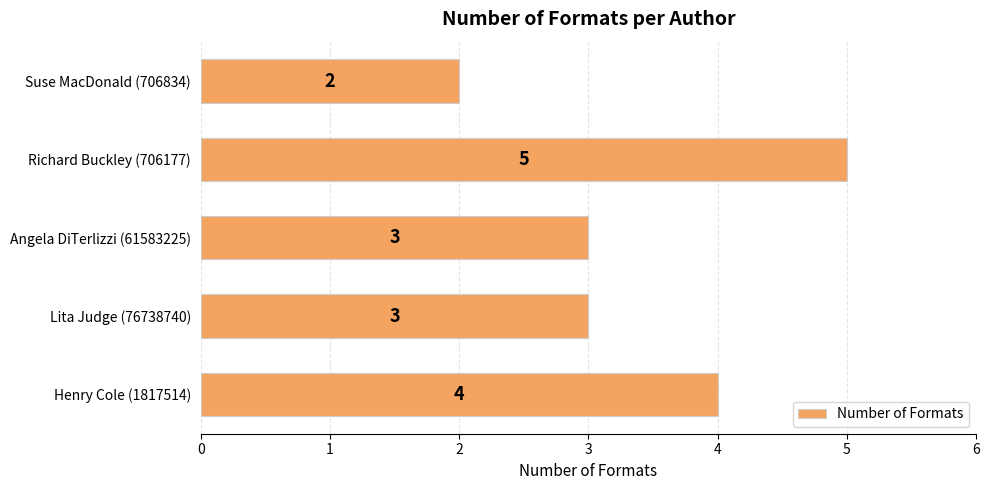

Does the chart contain stacked bars?

No